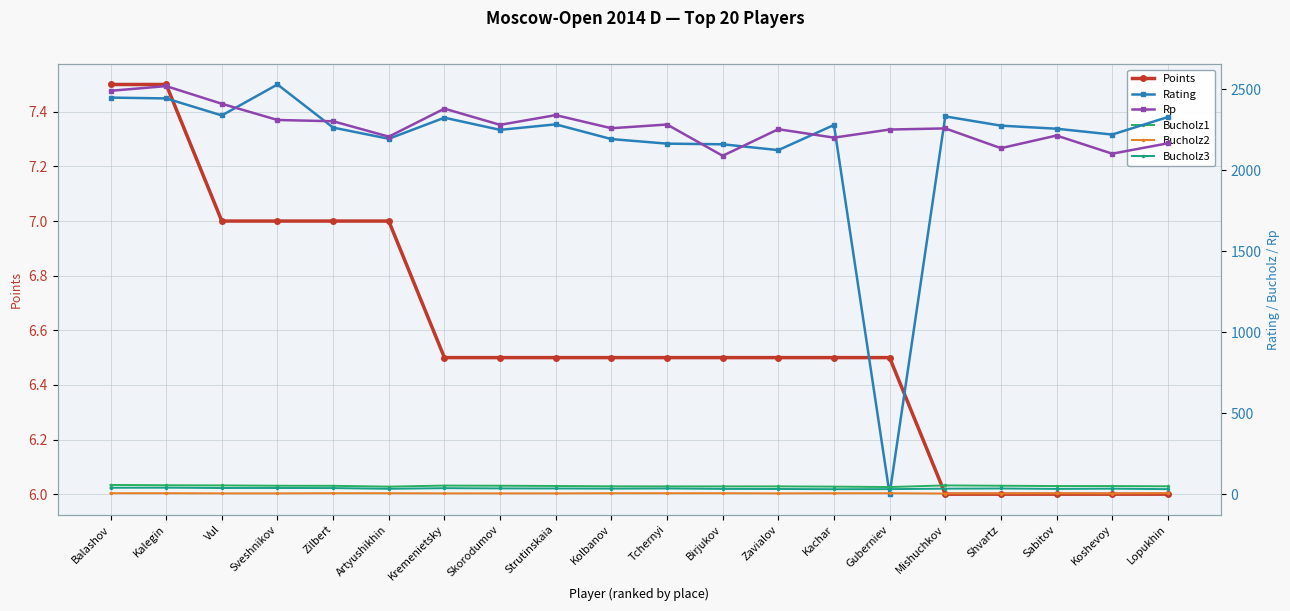

Which series has the largest range (max minus min)?

Rating